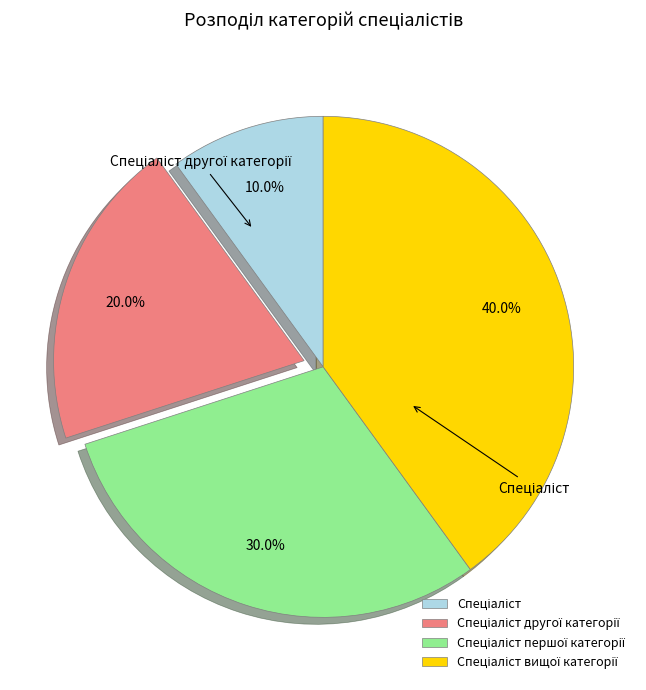

How many segments does this pie chart have?

4